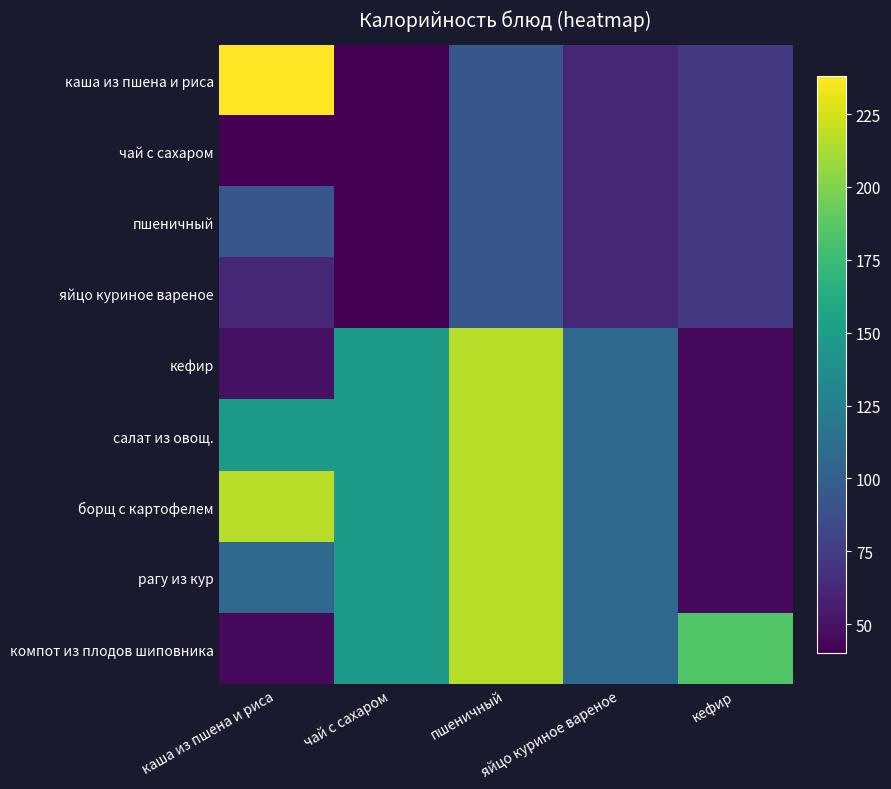

Reading right to left, list all the values displayed in this chart.

каша из пшена и риса: кефир=73	яйцо куриное вареное=63	пшеничный=93	чай с сахаром=40	каша из пшена и риса=238
чай с сахаром: кефир=73	яйцо куриное вареное=63	пшеничный=93	чай с сахаром=40	каша из пшена и риса=40
пшеничный: кефир=73	яйцо куриное вареное=63	пшеничный=93	чай с сахаром=40	каша из пшена и риса=93
яйцо куриное вареное: кефир=73	яйцо куриное вареное=63	пшеничный=93	чай с сахаром=40	каша из пшена и риса=63
кефир: кефир=45	яйцо куриное вареное=108	пшеничный=217	чай с сахаром=148	каша из пшена и риса=49
салат из овощ.: кефир=45	яйцо куриное вареное=108	пшеничный=217	чай с сахаром=148	каша из пшена и риса=148
борщ с картофелем: кефир=45	яйцо куриное вареное=108	пшеничный=217	чай с сахаром=148	каша из пшена и риса=217
рагу из кур: кефир=45	яйцо куриное вареное=108	пшеничный=217	чай с сахаром=148	каша из пшена и риса=108
компот из плодов шиповника: кефир=184	яйцо куриное вареное=108	пшеничный=217	чай с сахаром=148	каша из пшена и риса=45